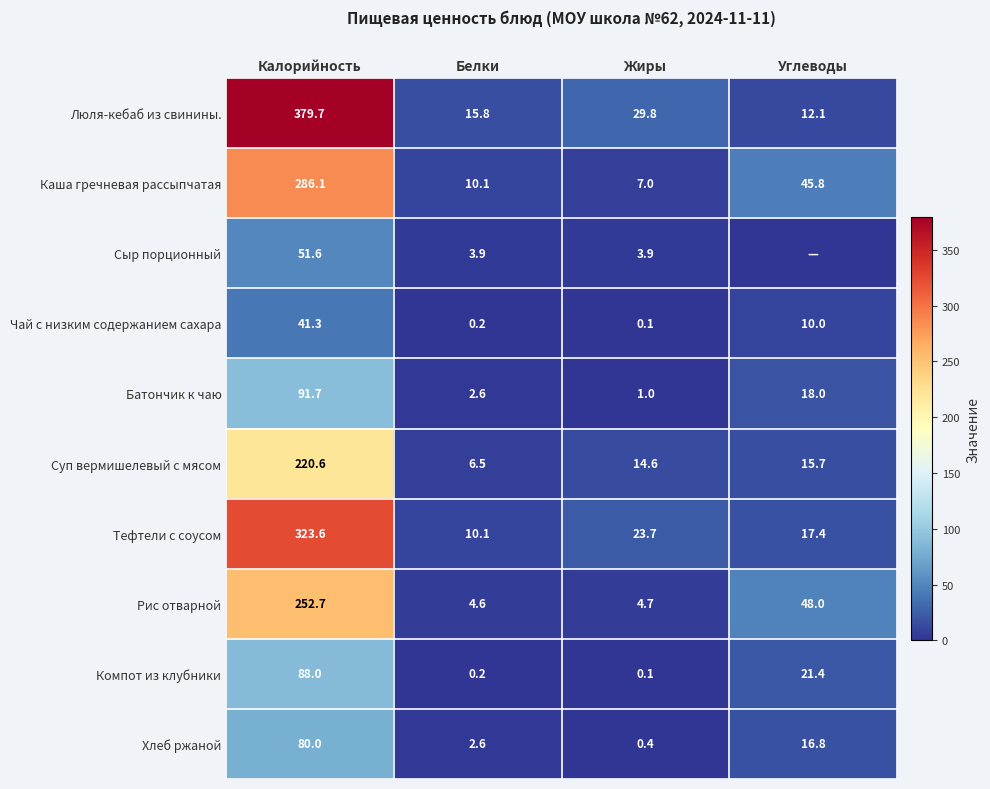

Where is Тефтели с соусом nearest to the value 166?

Жиры